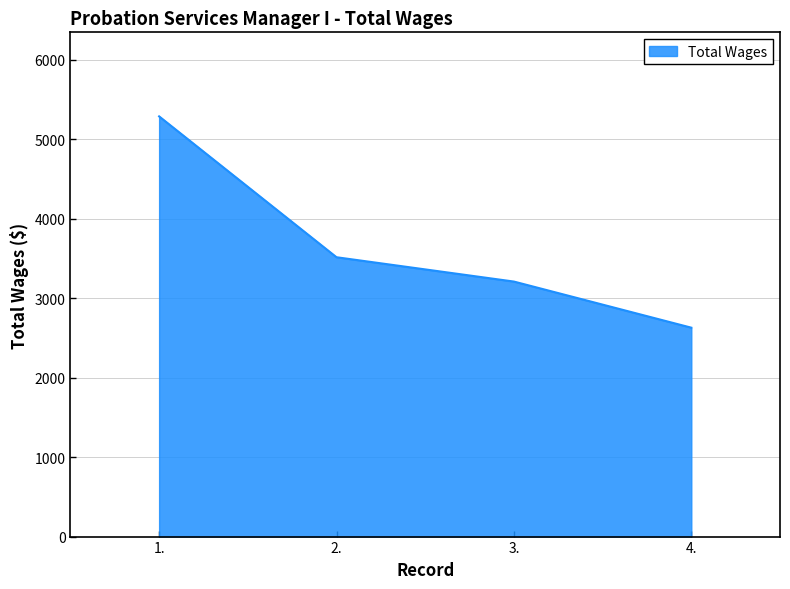

What position from the right is 1.?

4